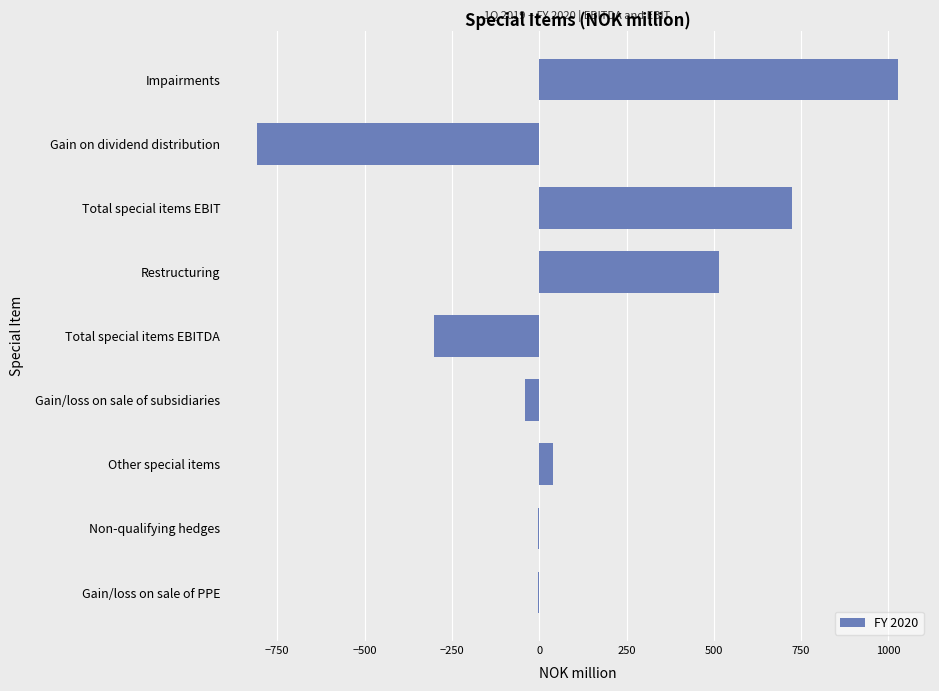

What is the approximate value at Total special items EBIT?

725.0